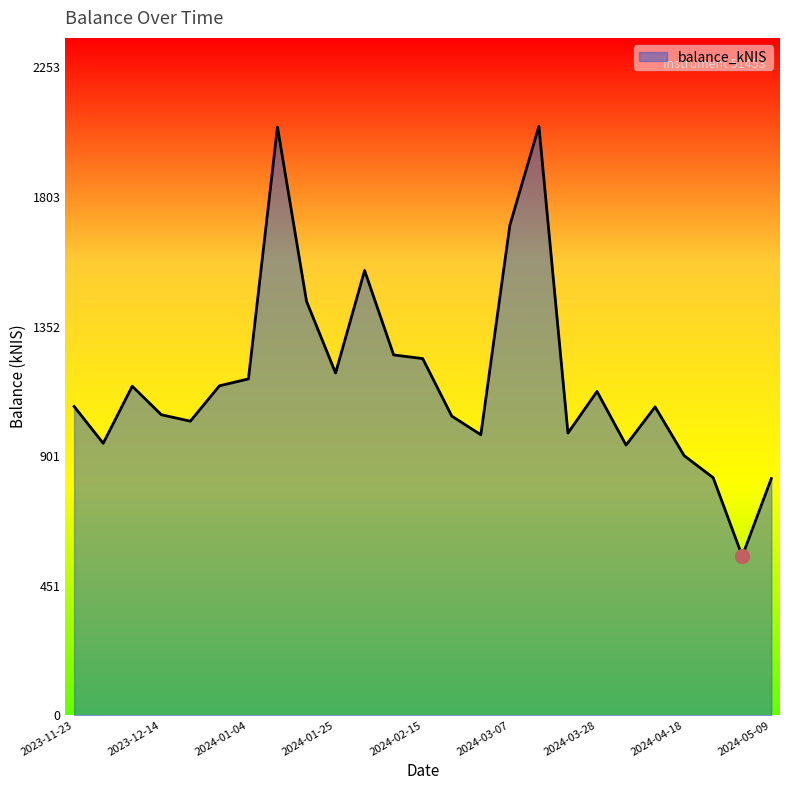

What is the greatest value displayed?

2048.5